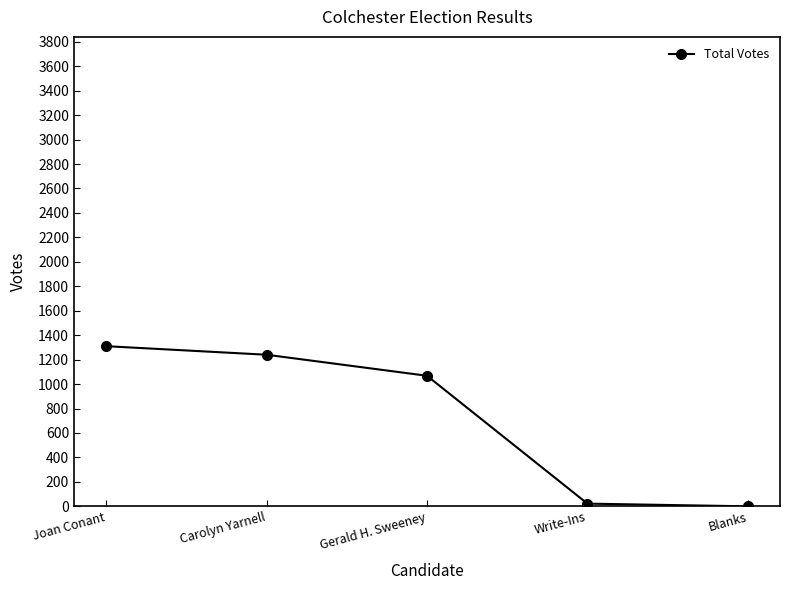

How many data points are less than 1068?

2